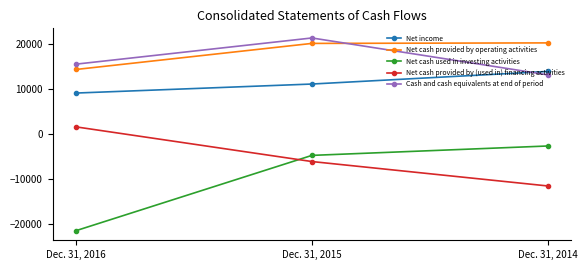

Rank the series at Dec. 31, 2015 from highest to lowest value.

Cash and cash equivalents at end of period, Net cash provided by operating activities, Net income, Net cash used in investing activities, Net cash provided by (used in) financing activities